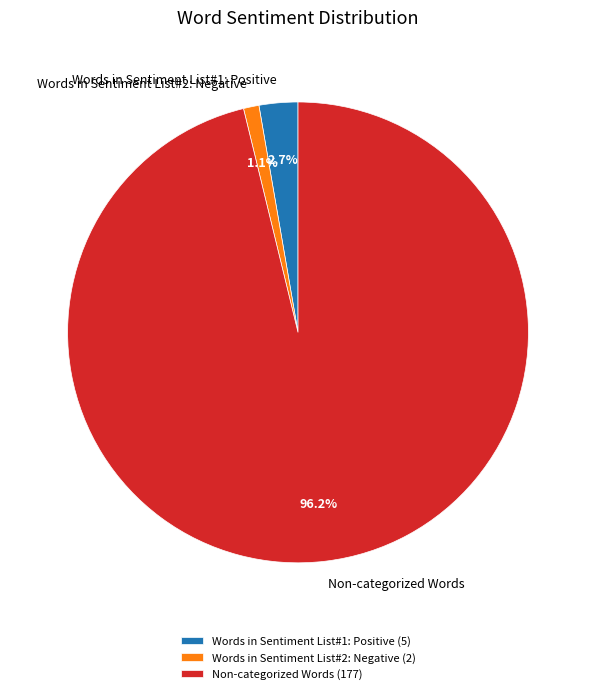

What percentage do Non-categorized Words and Words in Sentiment List#2: Negative together represent?

97.3%